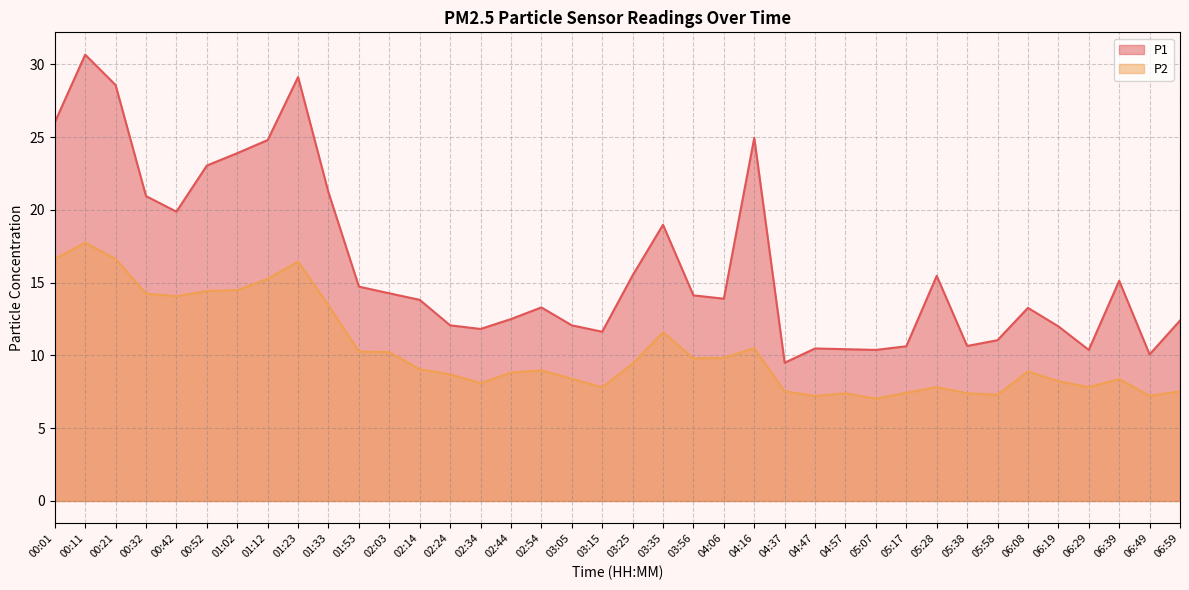

What is the label of the 5th point from the right?

06:19